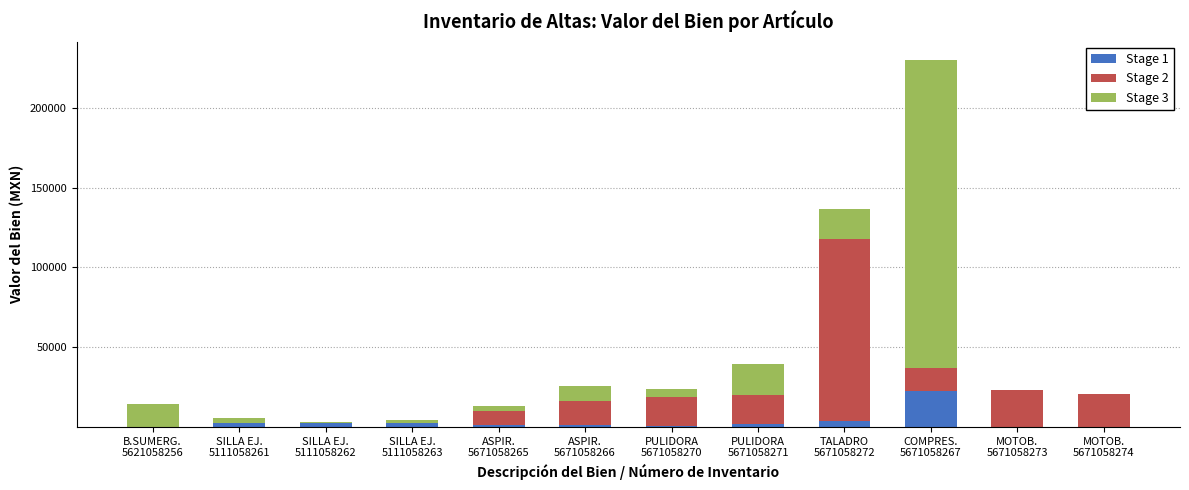

What is the sum of all Stage 1 values?

38947.2